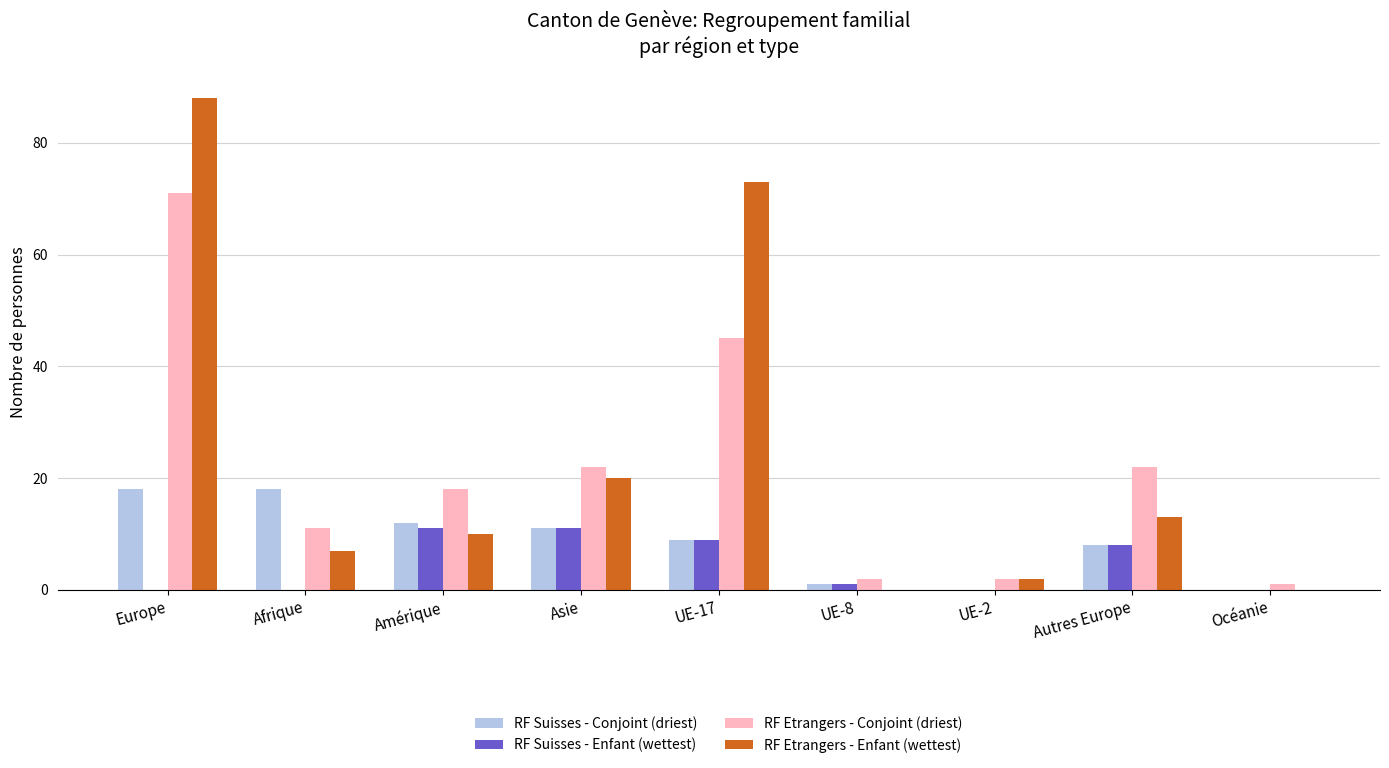

Reading left to right, transcribe all the data shown in this chart.

RF Suisses - Conjoint (driest): Europe=18	Afrique=18	Amérique=12	Asie=11	UE-17=9	UE-8=1	UE-2=0	Autres Europe=8	Océanie=0
RF Suisses - Enfant (wettest): Europe=0	Afrique=0	Amérique=11	Asie=11	UE-17=9	UE-8=1	UE-2=0	Autres Europe=8	Océanie=0
RF Etrangers - Conjoint (driest): Europe=71	Afrique=11	Amérique=18	Asie=22	UE-17=45	UE-8=2	UE-2=2	Autres Europe=22	Océanie=1
RF Etrangers - Enfant (wettest): Europe=88	Afrique=7	Amérique=10	Asie=20	UE-17=73	UE-8=0	UE-2=2	Autres Europe=13	Océanie=0